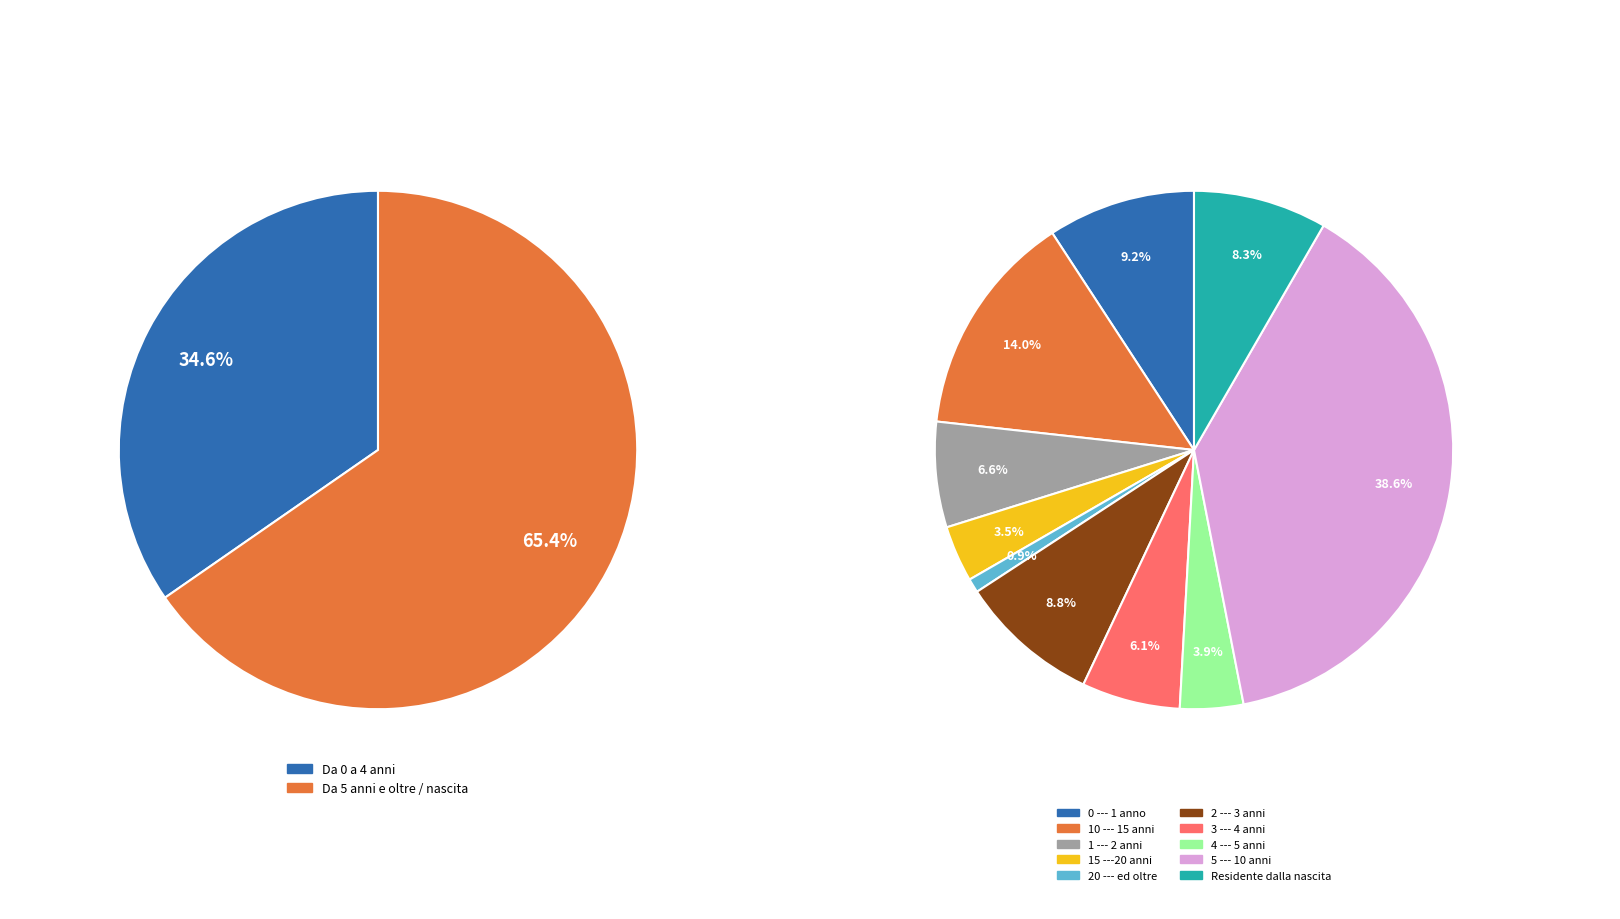

Do 1 and 4 together represent more than half of the pie?

No